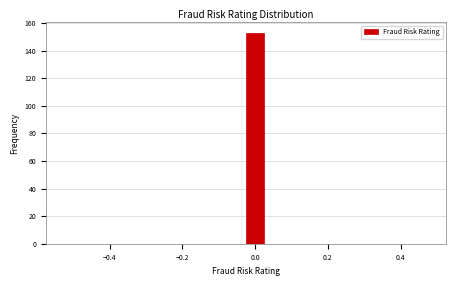

Read against the x-axis, roughly where is the centre of the tallest bar?

0.00